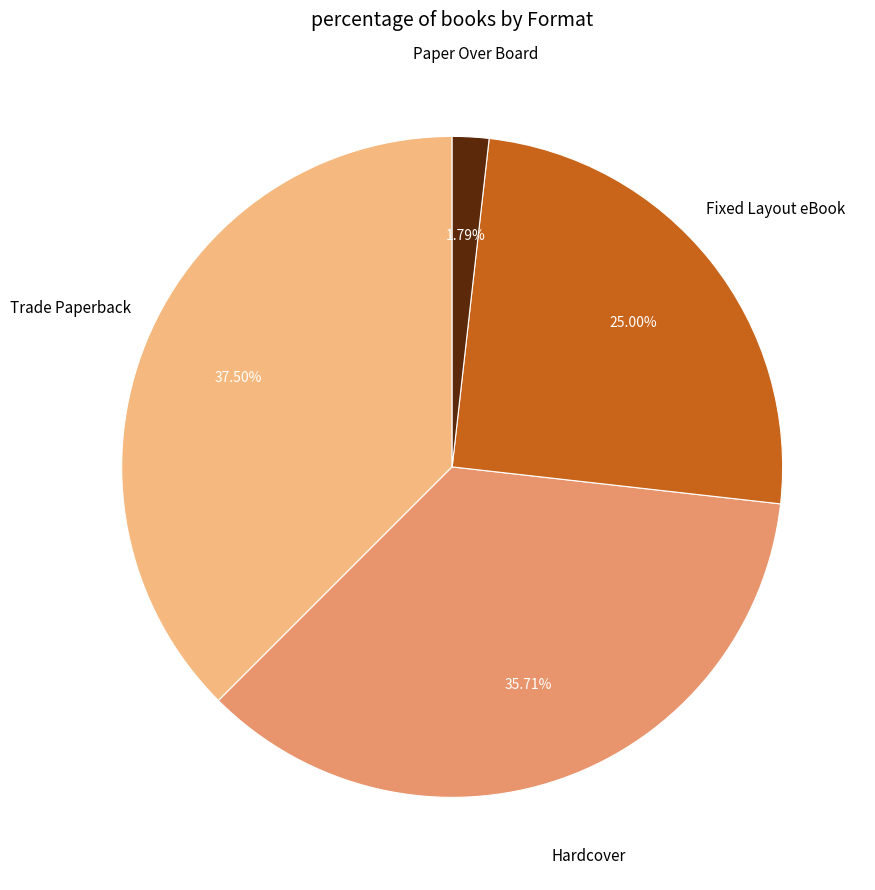

To the nearest percent, what is the combined percentage of Hardcover and Trade Paperback?

73%